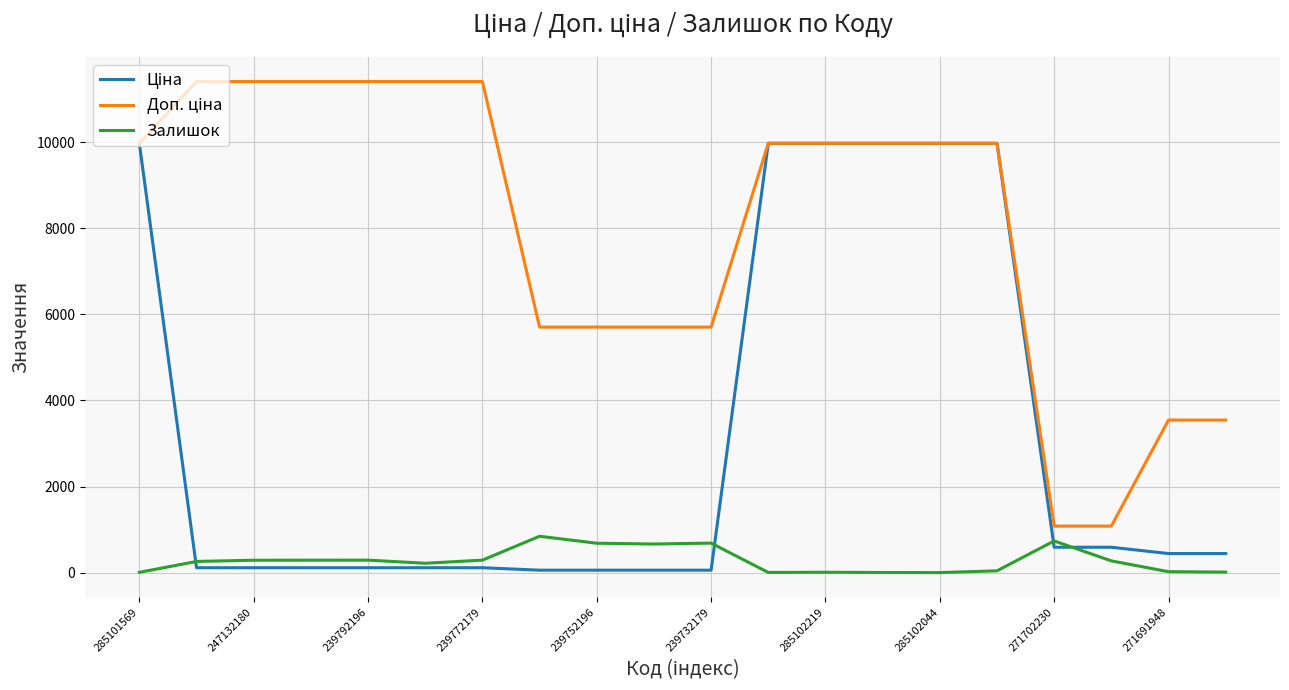

What is the maximum value shown in the chart?

11410.0